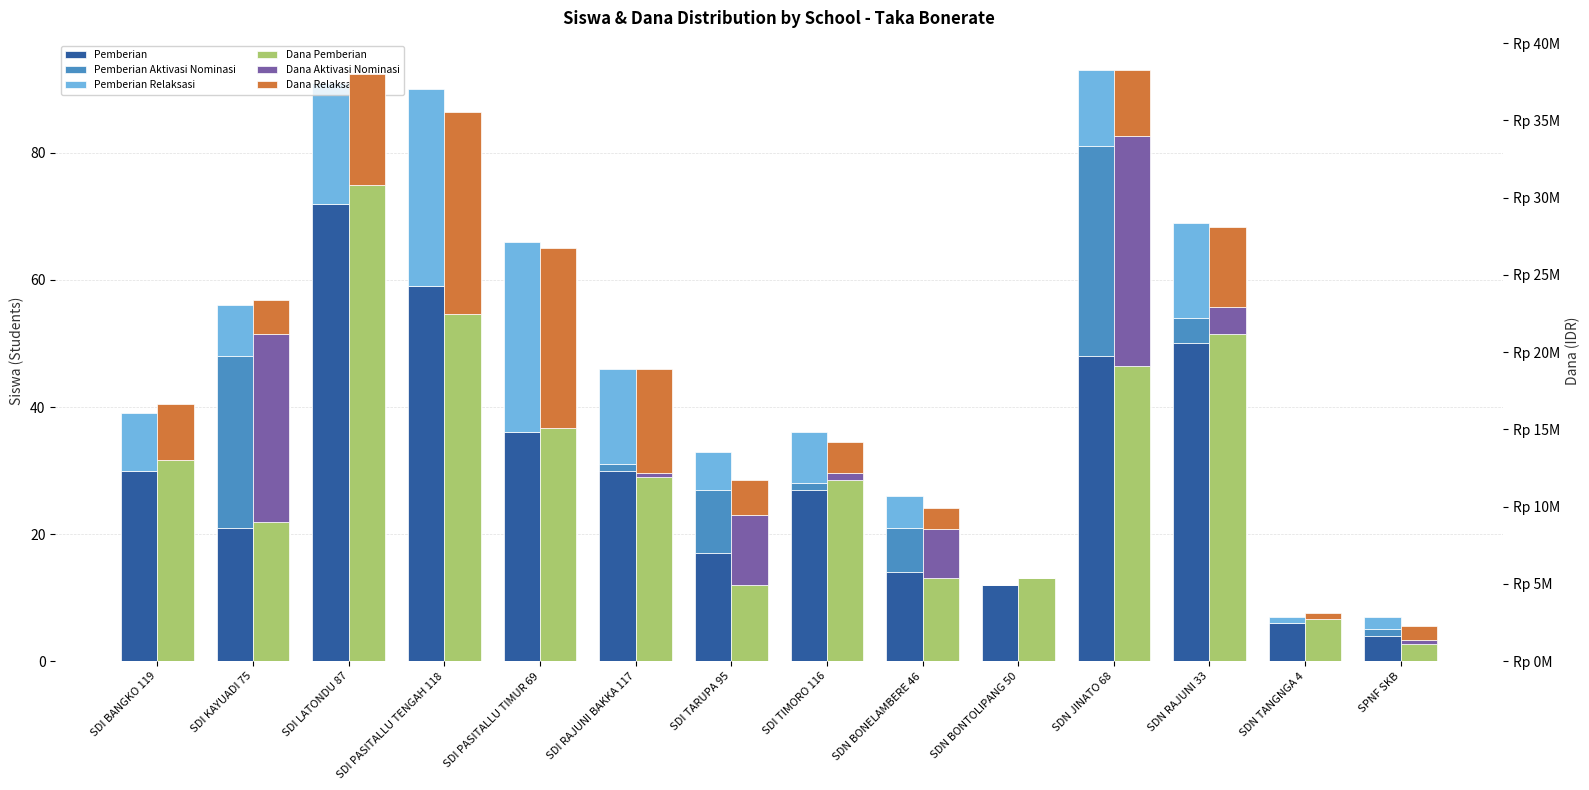

Which has a higher value, SDI TIMORO 116 or SDN JINATO 68?

SDN JINATO 68